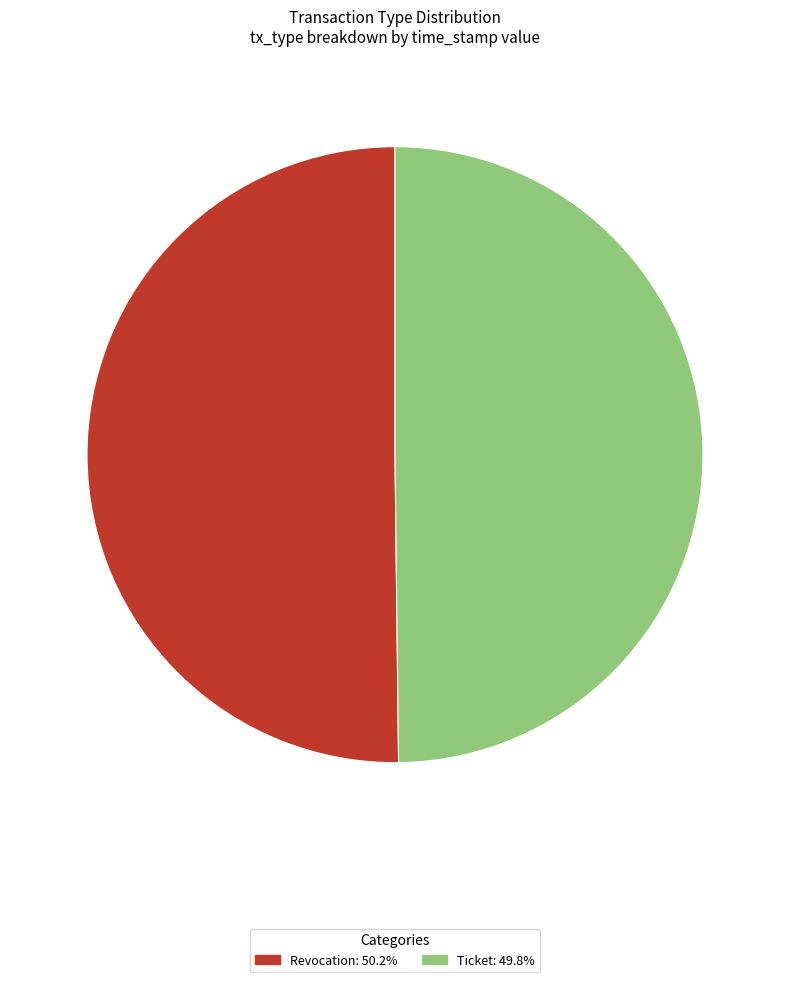

The Revocation slice represents 63% of the pie. True or false?

False